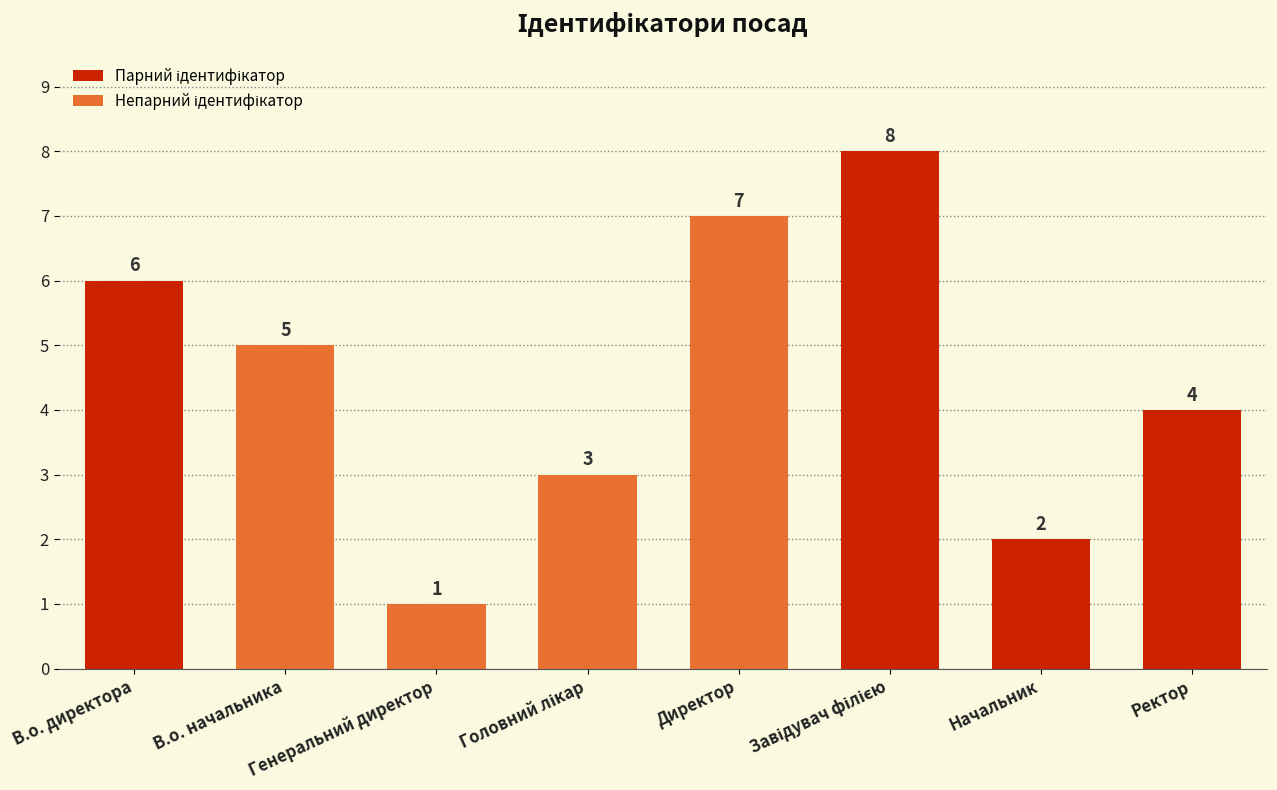

What is the difference between the maximum and second lowest values?

6